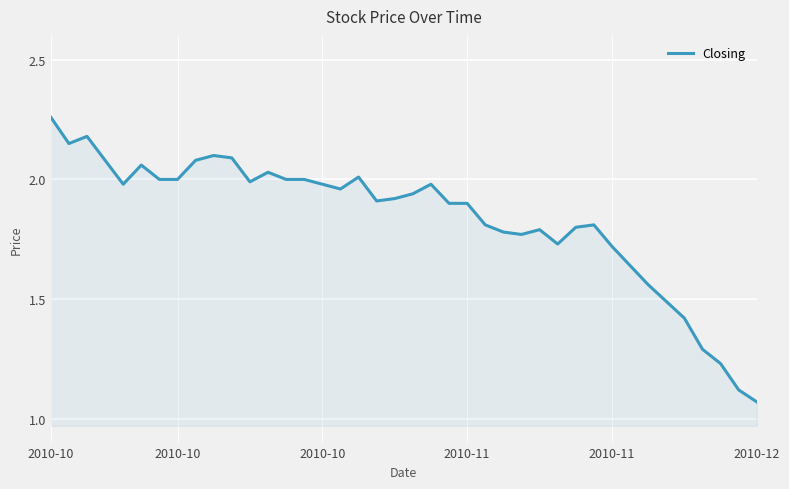

What is the label of the 39th point from the right?

2010-10